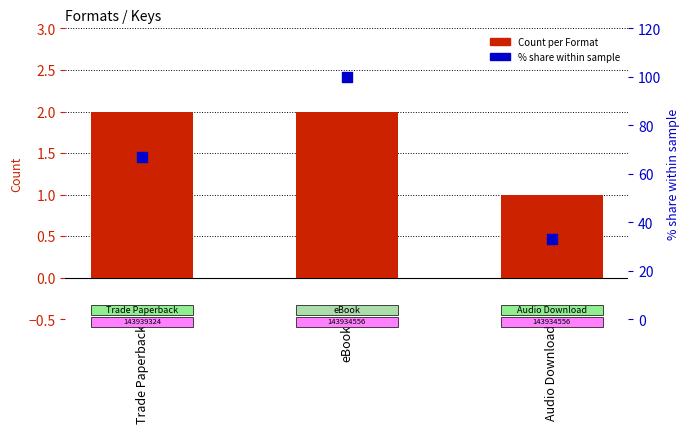

What is the total value across all series at Audio Download?

34